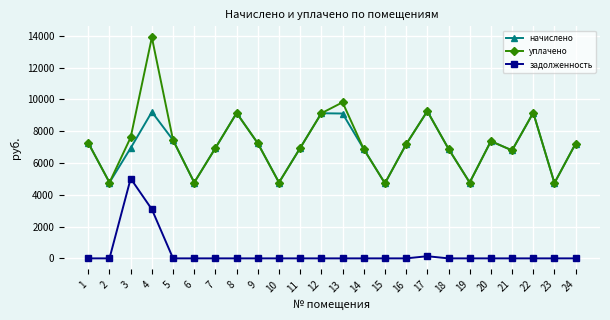

What is the greatest value displayed?

13894.9